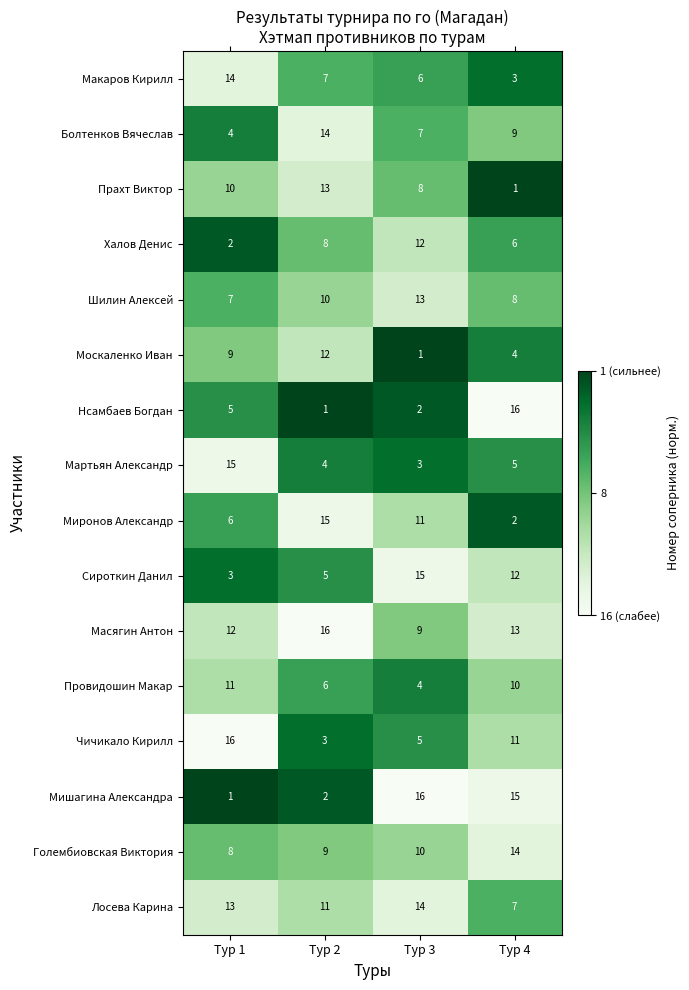

What is the difference between the highest and lowest values at Тур 1?

15